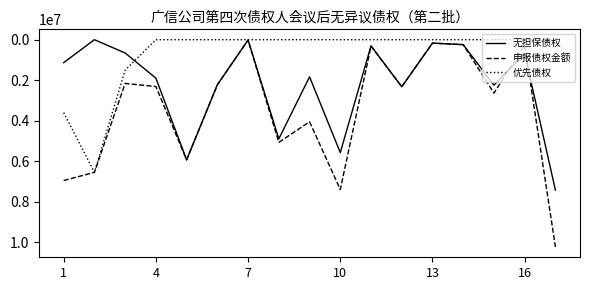

Which series has the largest range (max minus min)?

申报债权金额